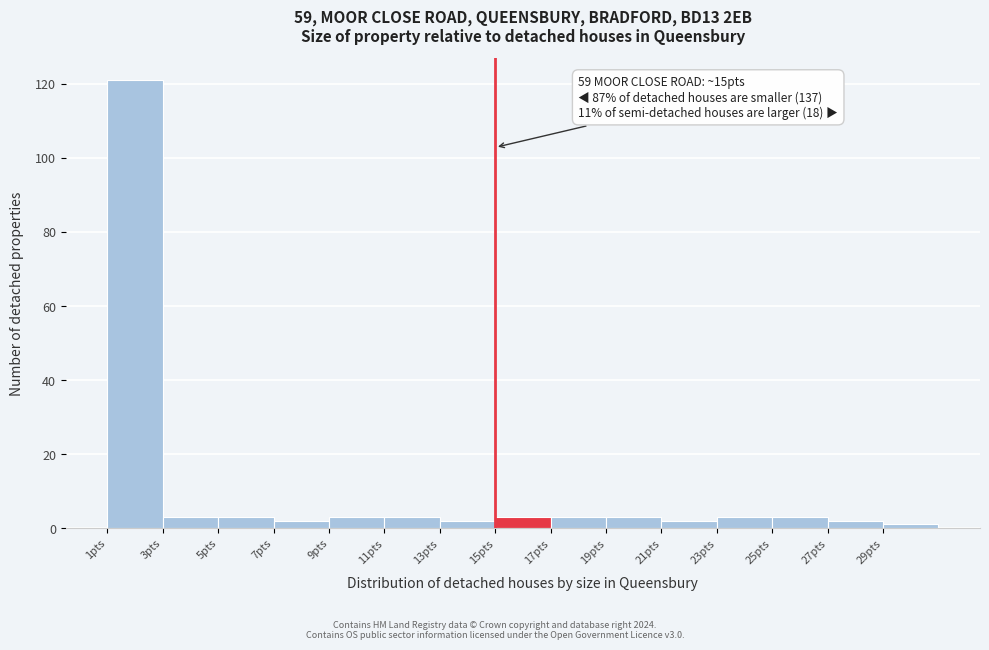

Over which range of the x-axis is the bar tallest?

1 to 3